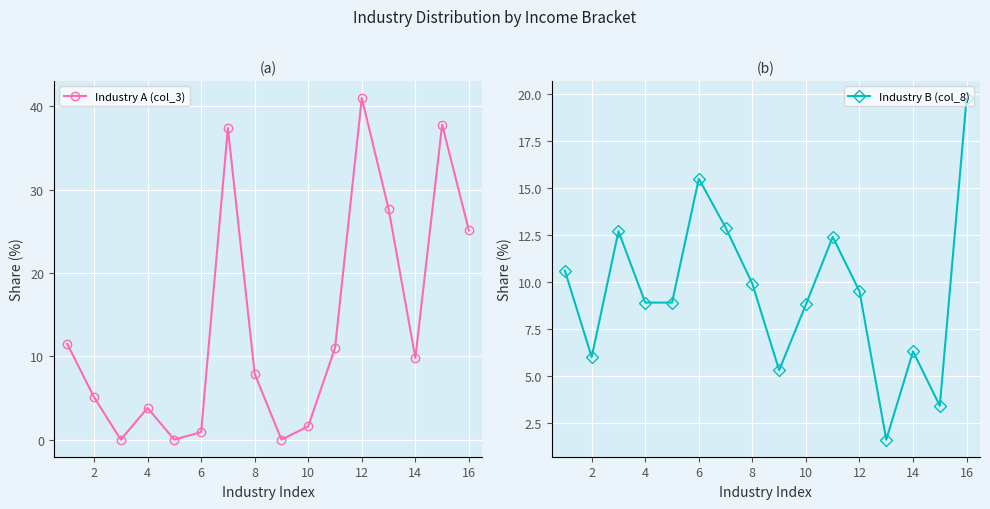

What is the greatest value displayed?

41.0